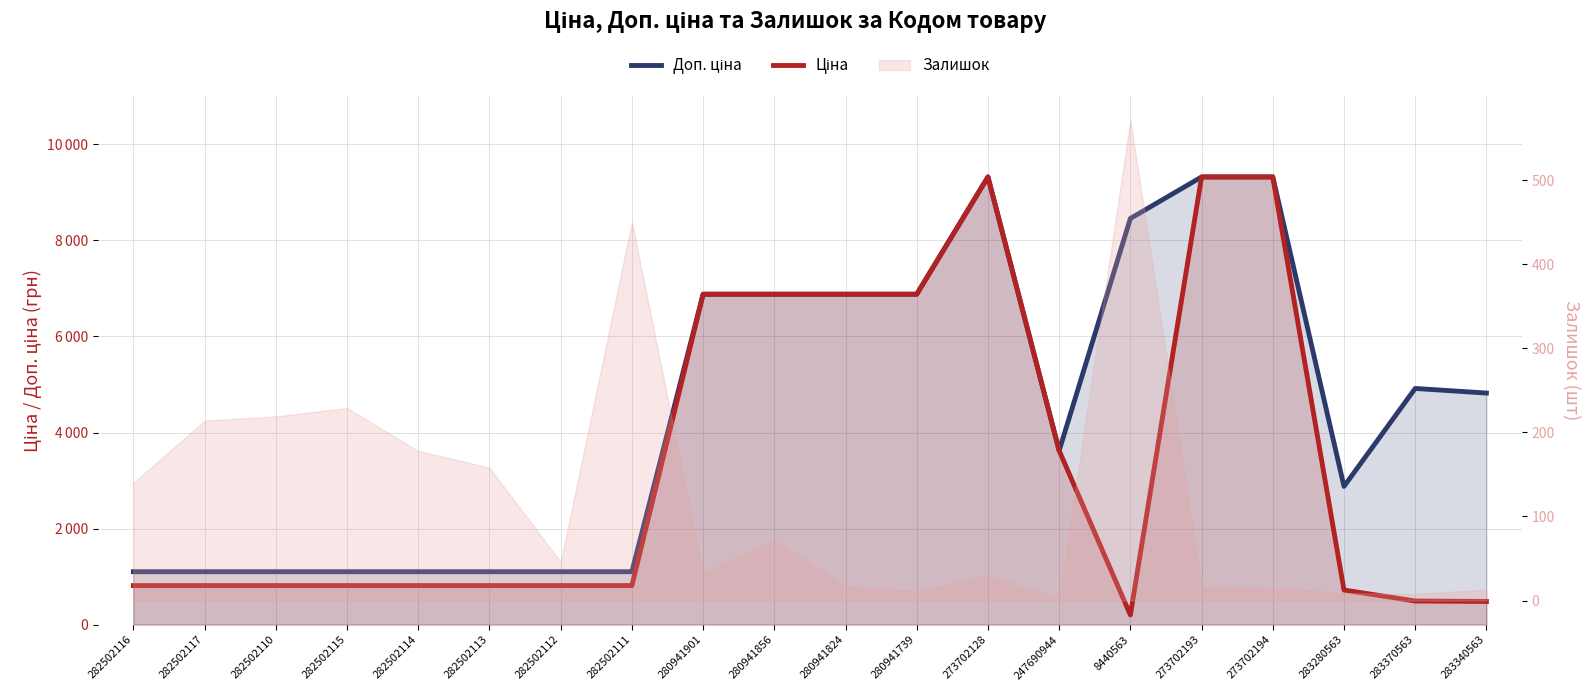

At which label does Доп. ціна first exceed 4821?

280941901